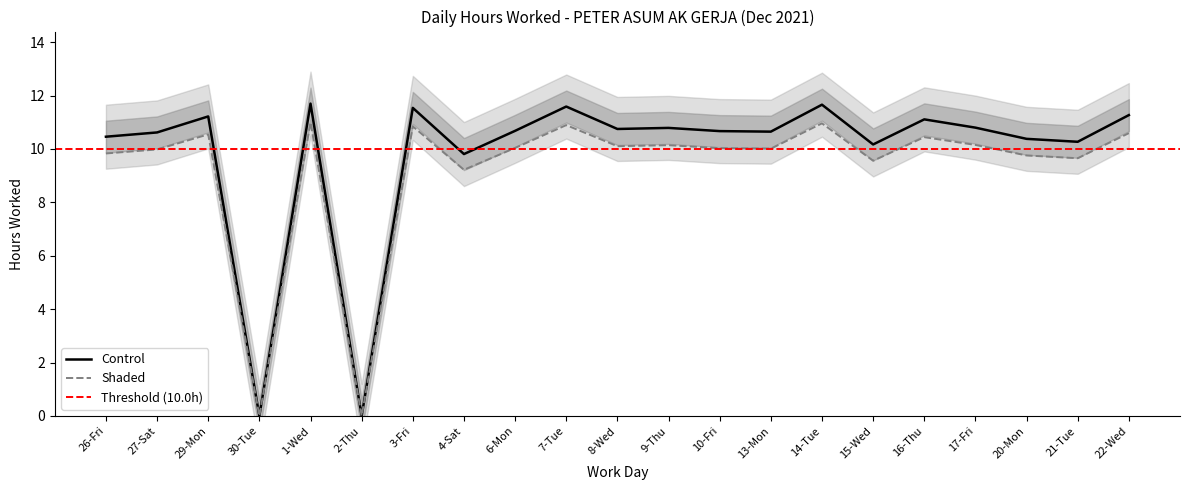

List the labels in order of value, largest first.

1-Wed, 14-Tue, 7-Tue, 3-Fri, 22-Wed, 29-Mon, 16-Thu, 17-Fri, 9-Thu, 8-Wed, 6-Mon, 10-Fri, 13-Mon, 27-Sat, 26-Fri, 20-Mon, 21-Tue, 15-Wed, 4-Sat, 30-Tue, 2-Thu